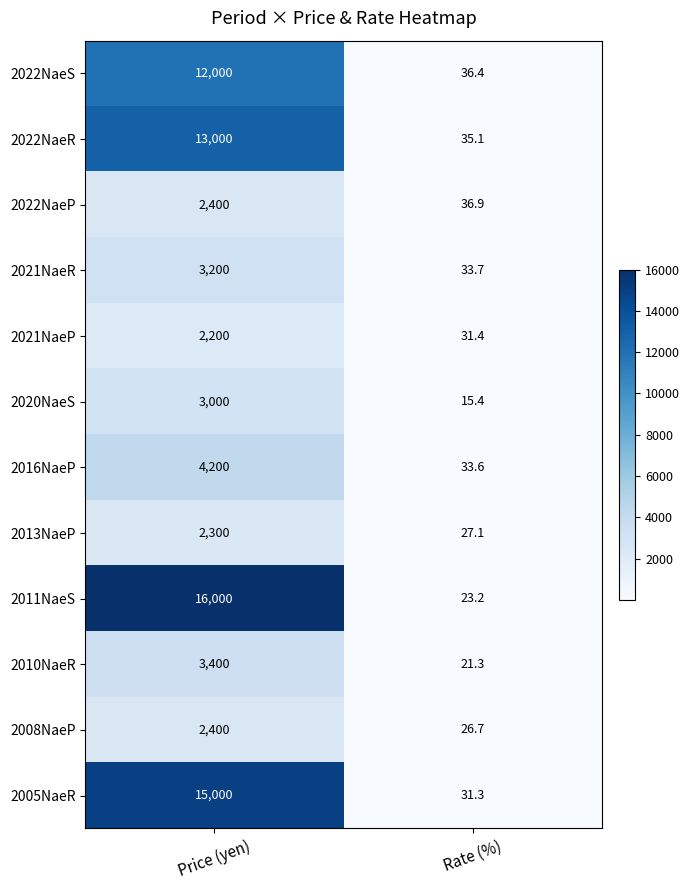

At which category is the sum across all series the highest?

Price (yen)